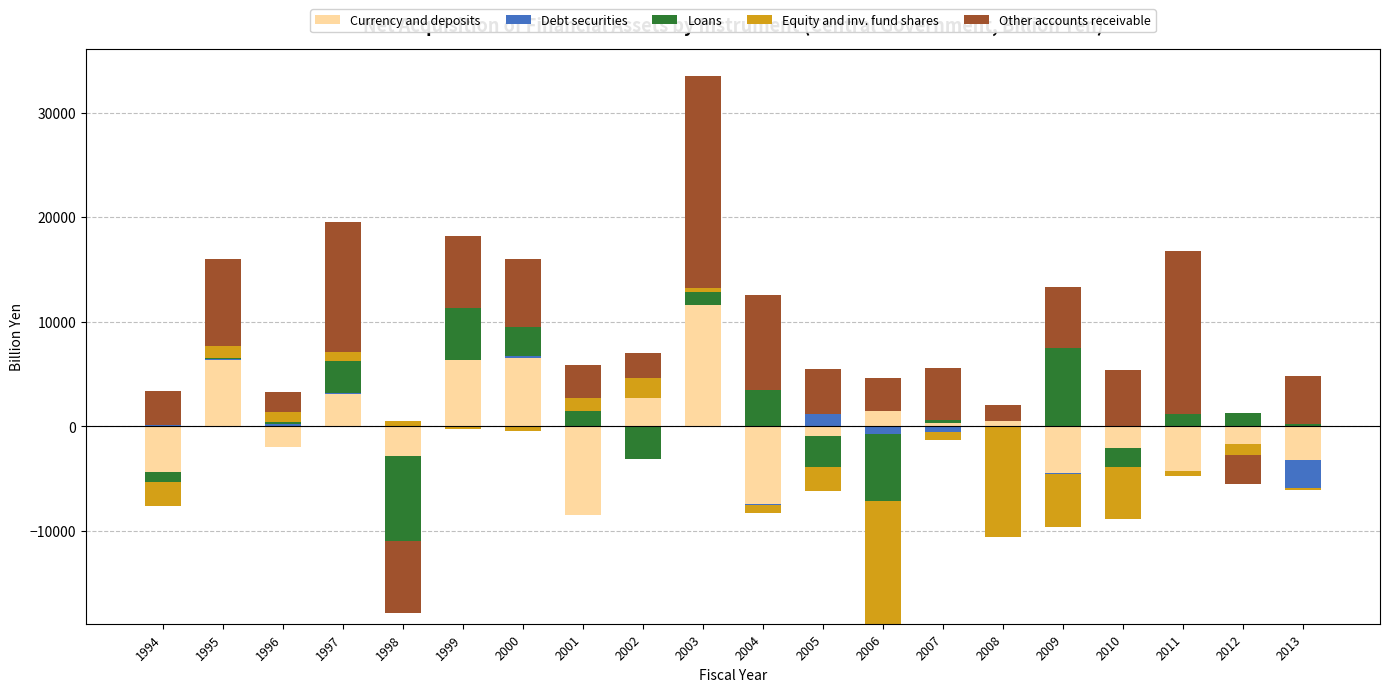

How many data points in Debt securities are above 7?

10